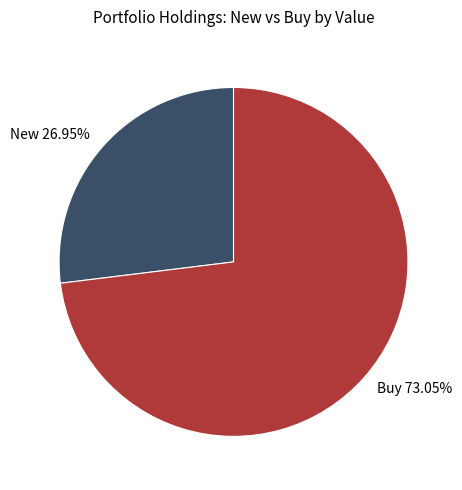

Combined, do New 26.95% and Buy 73.05% account for over 50%?

Yes